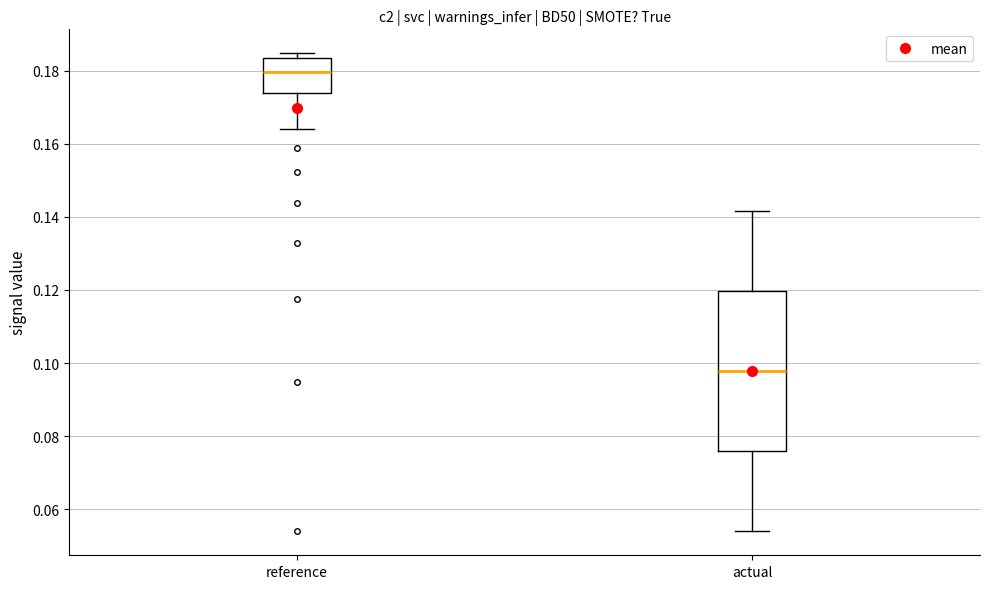

Where is the upper edge of the box for reference on the y-axis? The values are not printed on the chart, so give them approximately, as read against the axis.

0.184